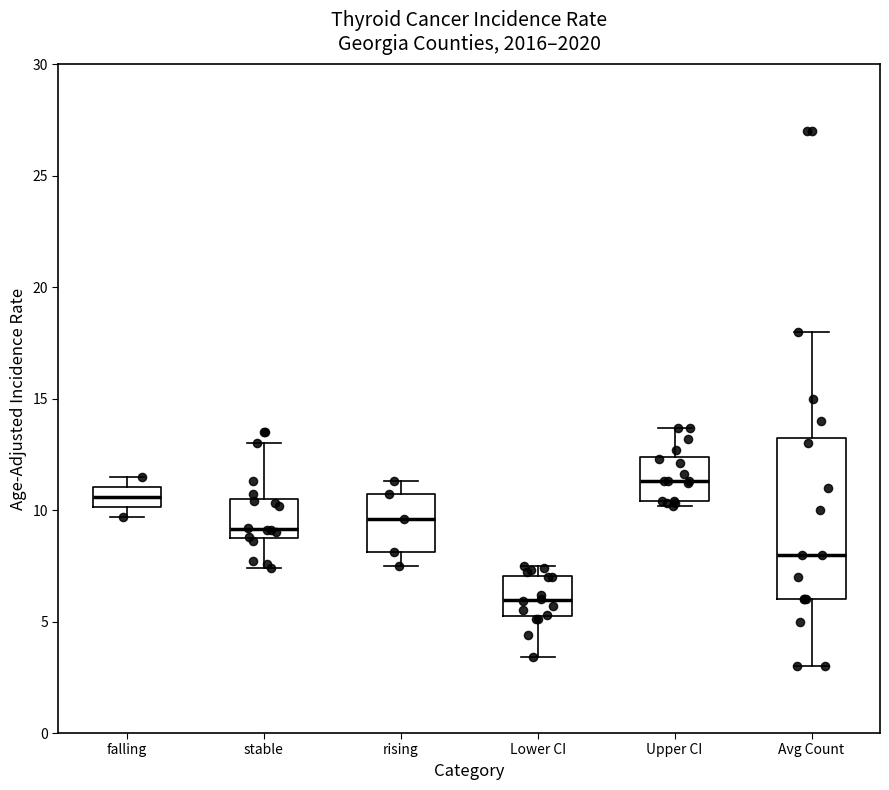

Reading left to right, transcribe this box plot: for each box, give where its median line is, the range the box spans, and where its two whiskers end, as read against the y-axis. The values are not printed on the chart, so give them approximately, as read against the axis.

falling: median 10.5, box 10.0 to 11.0, whiskers 9.5 to 11.5
stable: median 9.0 (just above the box's lower edge), box 9.0 to 10.5, whiskers 7.5 to 13.0
rising: median 9.5, box 8.0 to 10.5, whiskers 7.5 to 11.5
Lower CI: median 6.0, box 5.5 to 7.0, whiskers 3.5 to 7.5
Upper CI: median 11.5, box 10.5 to 12.5, whiskers 10.0 to 13.5
Avg Count: median 8.0, box 6.0 to 13.5, whiskers 3.0 to 18.0